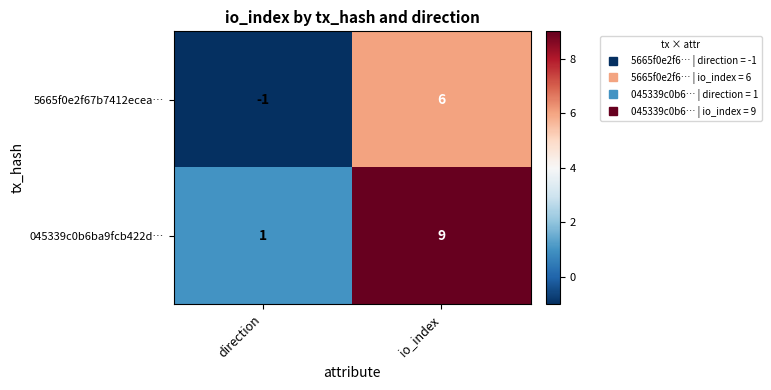

At which category is the sum across all series the highest?

io_index